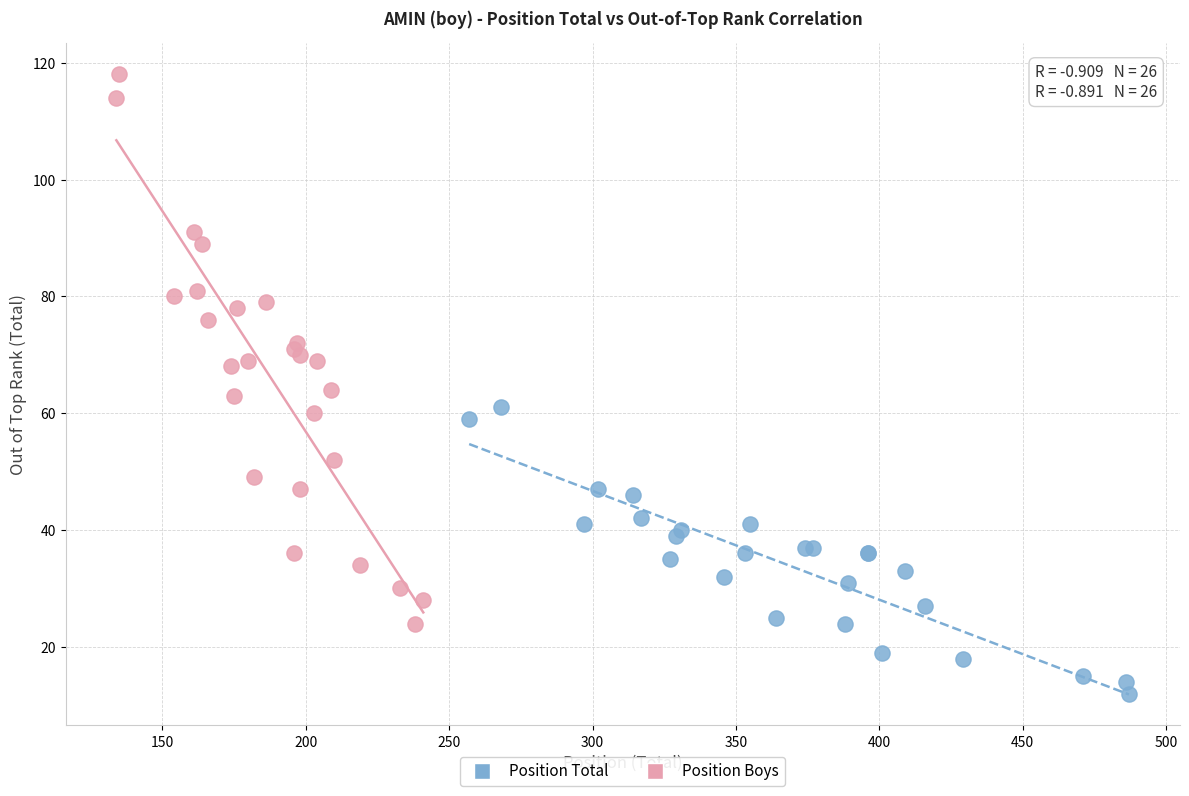

Which series has the widest spread of Y values?

Position Boys